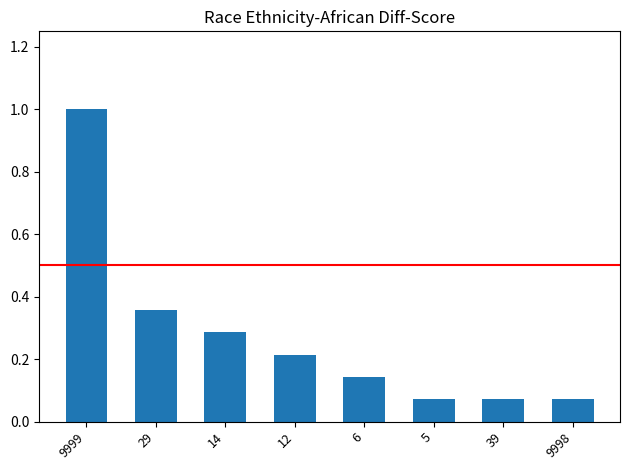

Is it true that the value at 14 is 0.2?

False